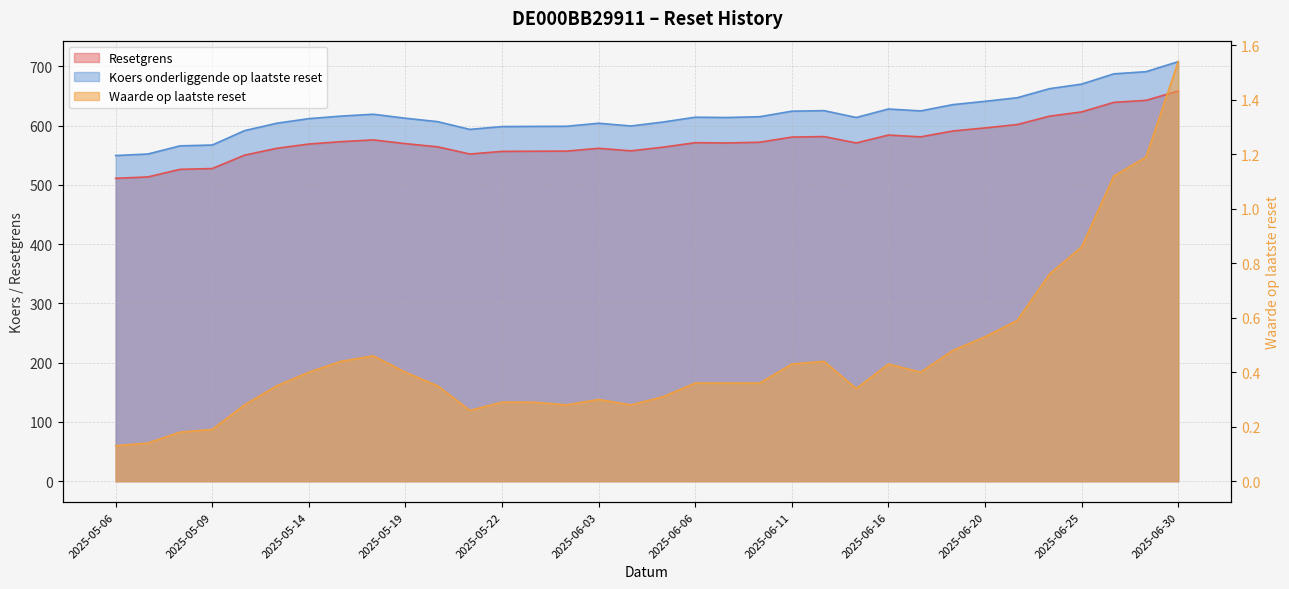

What is the average value of the Koers onderliggende op laatste reset series?

617.4